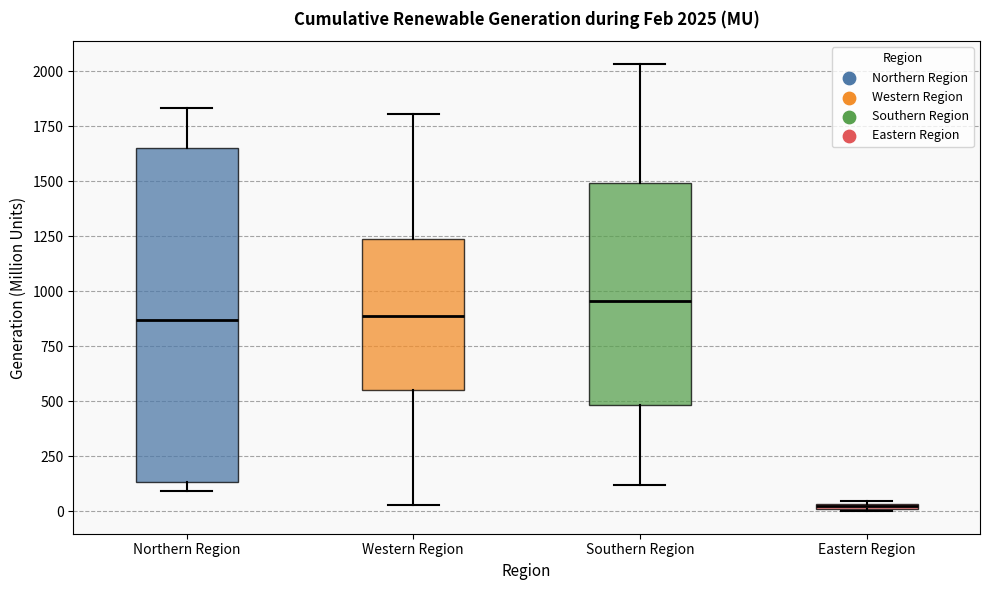

Comparing the boxes themselves (not the whiskers), which one is the tallest?

Northern Region